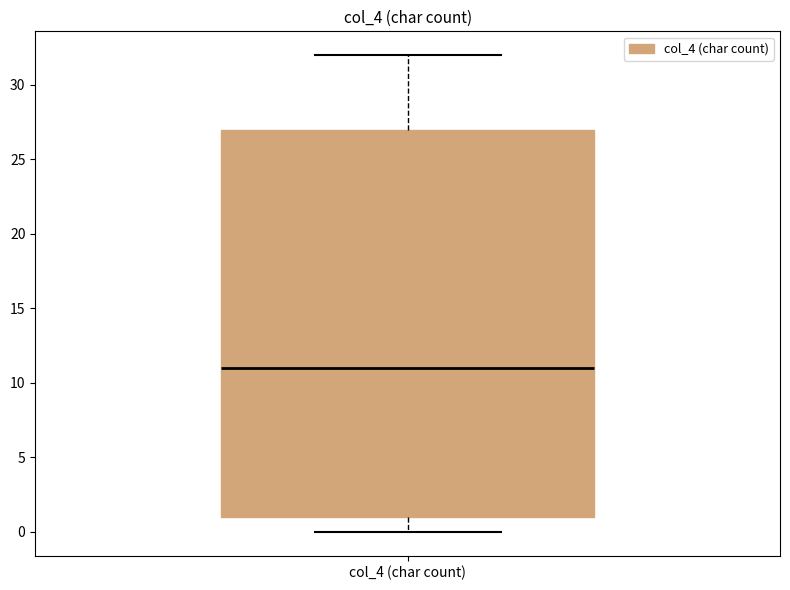

Where does the upper whisker of the box for col_4 (char count) end on the y-axis? The values are not printed on the chart, so give them approximately, as read against the axis.

32